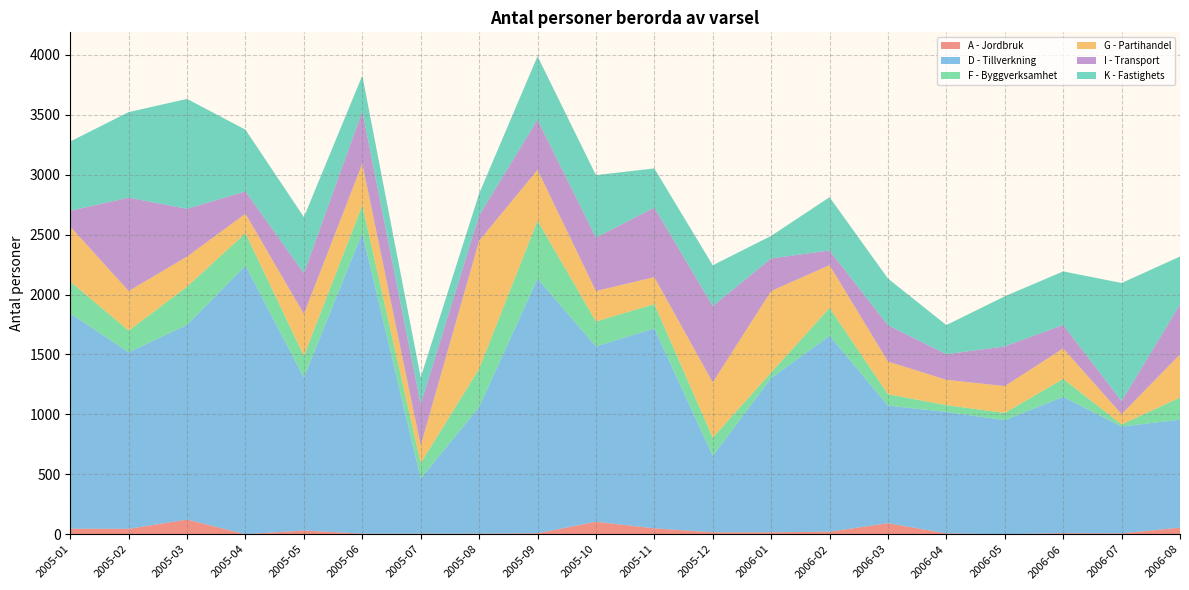

Reading right to left, transcribe all the data shown in this chart.

A - Jordbruk: 55	7	9	0	7	92	21	16	16	49	104	8	5	5	5	31	0	122	45	46
D - Tillverkning: 901	891	1137	952	1013	981	1635	1286	638	1668	1463	2124	1056	460	2509	1276	2240	1625	1473	1796
F - Byggverksamhet: 184	18	150	60	57	95	232	47	152	203	208	485	319	128	231	180	272	319	181	266
G - Partihandel: 360	86	254	224	211	273	357	680	461	225	254	423	1068	147	347	350	162	251	330	459
I - Transport: 417	109	196	331	214	303	122	272	637	580	446	419	211	346	437	341	186	398	779	132
K - Fastighets: 400	985	447	418	243	389	445	188	340	327	521	529	183	223	298	468	515	917	714	578